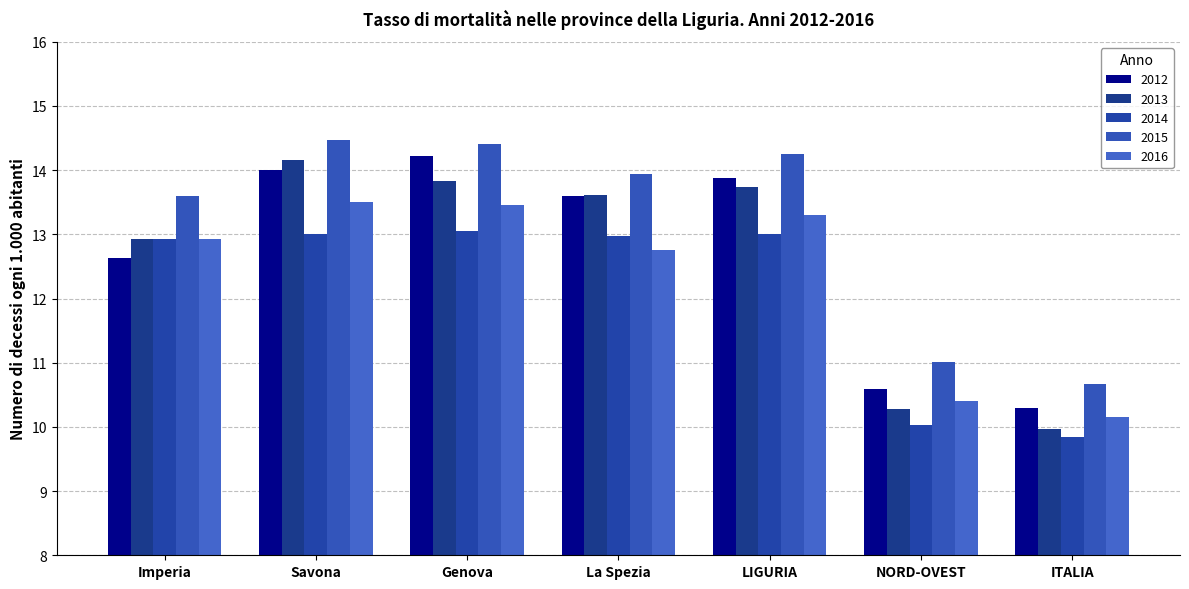

At which label does 2016 first exceed 12?

Imperia